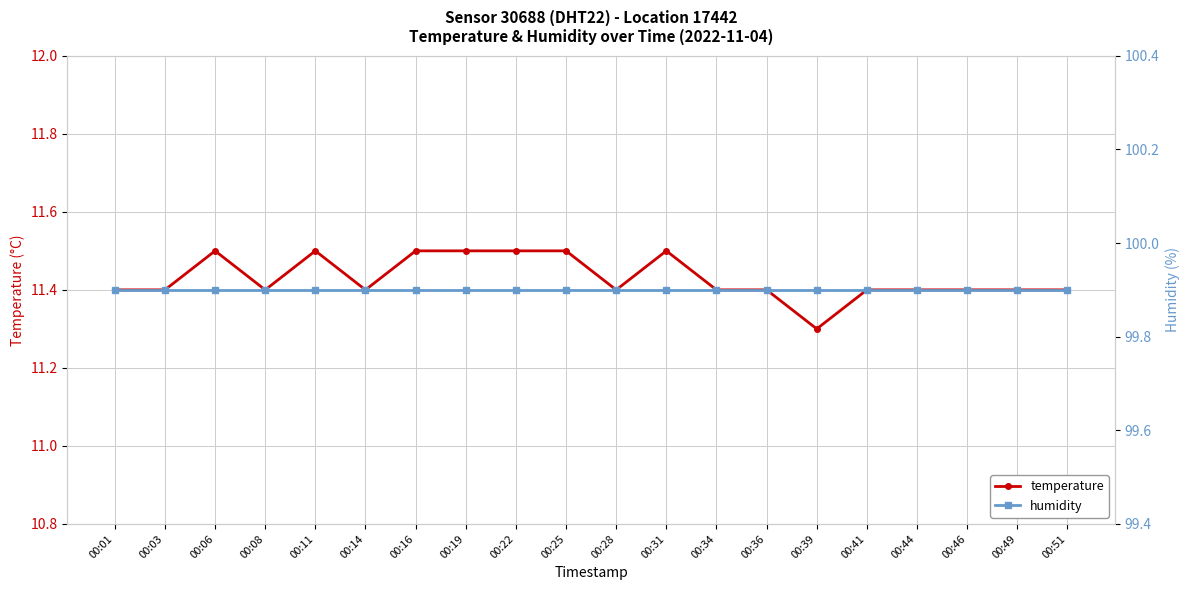

List the series in order of their peak value, lowest first.

temperature, humidity